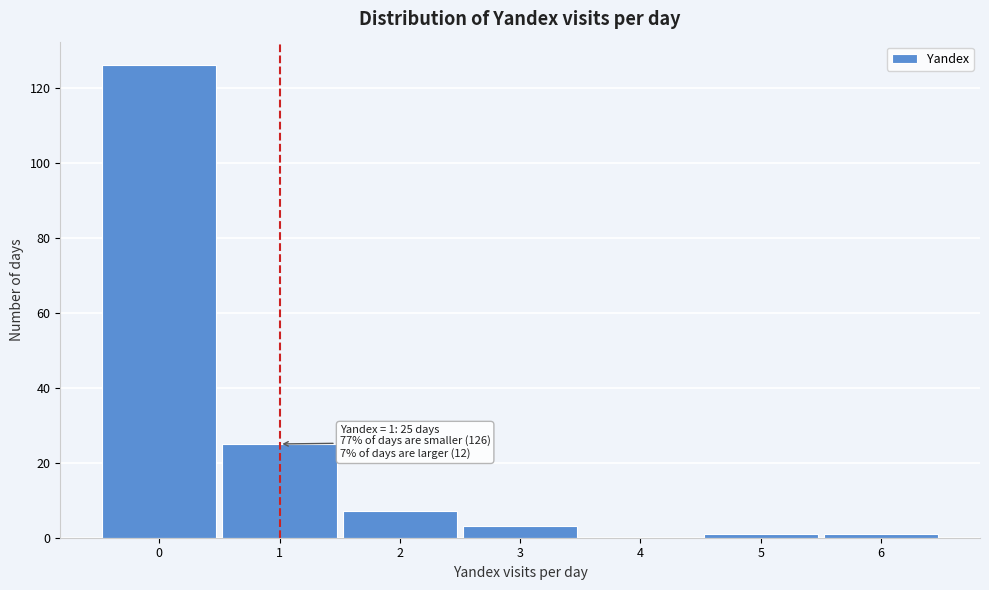

Which range on the x-axis has the tallest bar?

-0.5 to 0.5